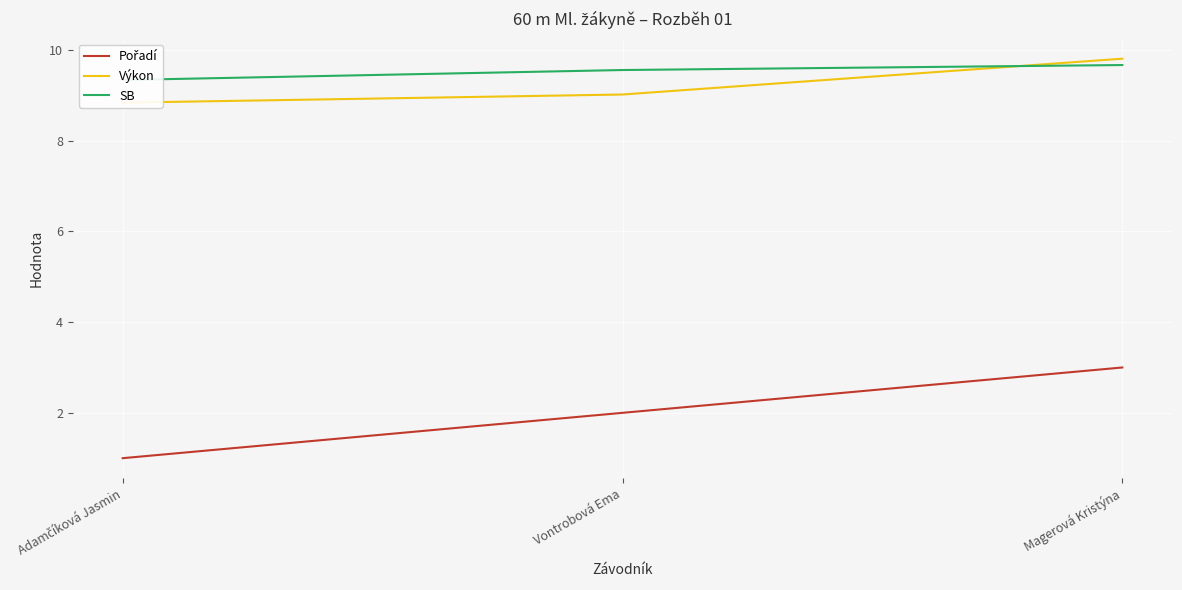

What is the value of the Výkon point at the 3rd from the left?

9.8